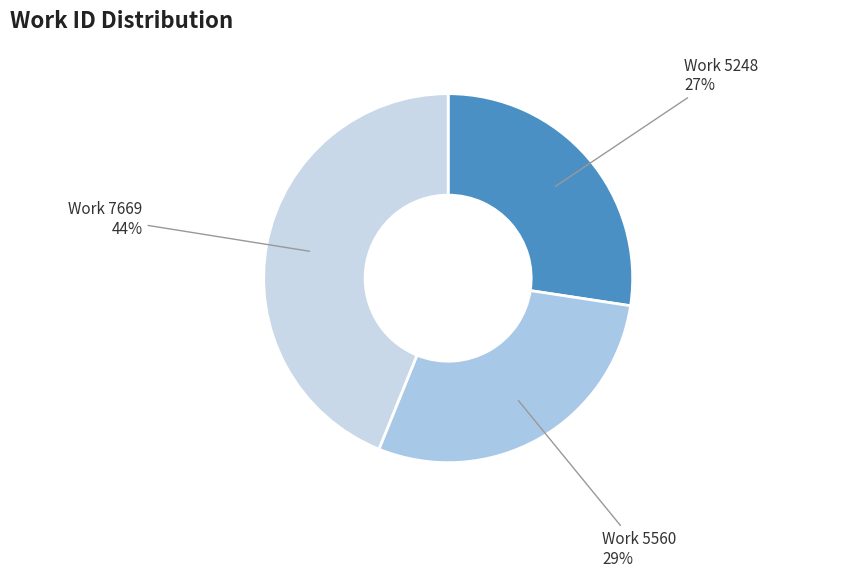

Count the number of slices in the pie.

3